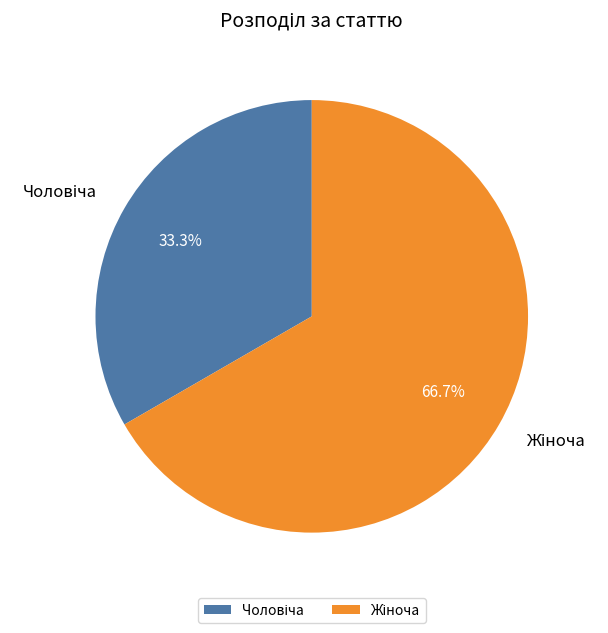

How many segments does this pie chart have?

2